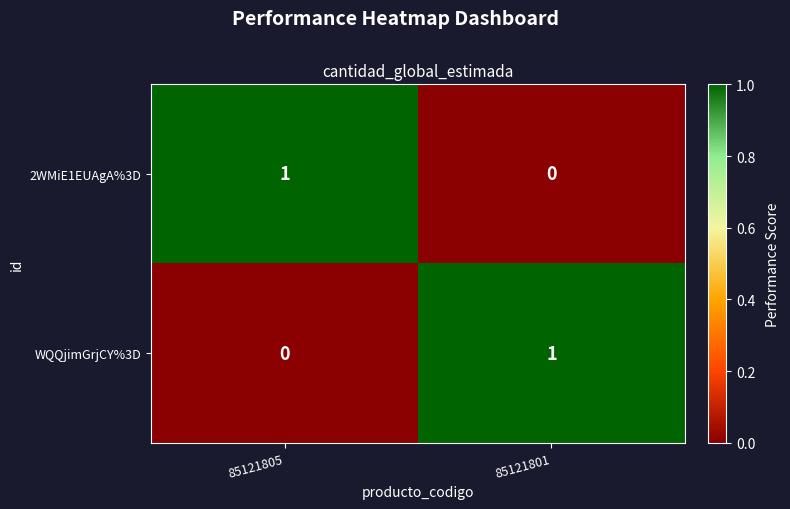

What is the total value across all series at 85121805?

1